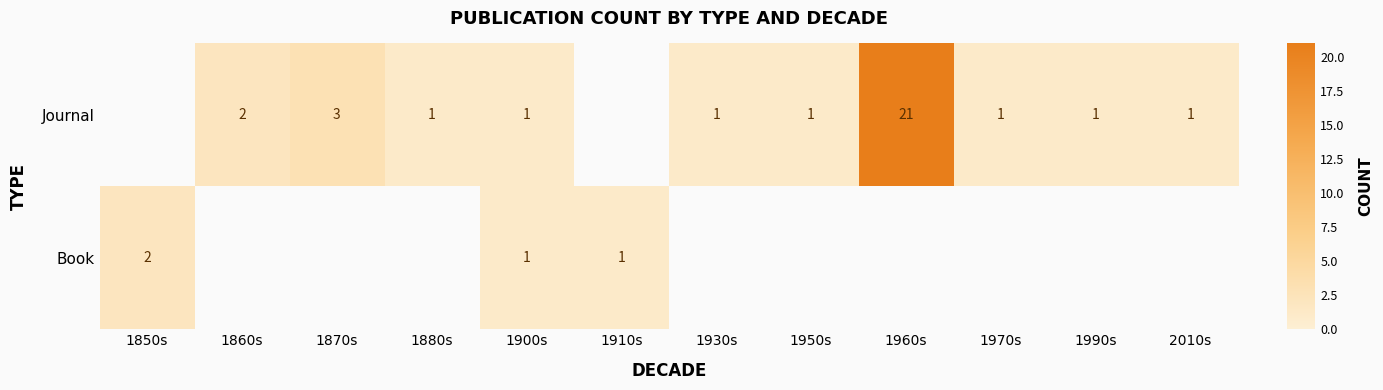

The Book series shows 0 at 1900s. True or false?

False